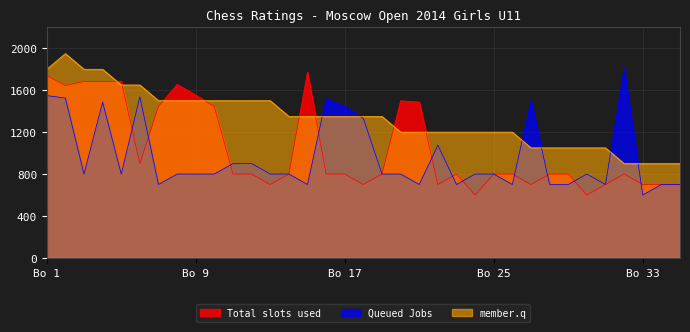

What is the difference between the maximum and minimum values in the Total slots used series?

1173